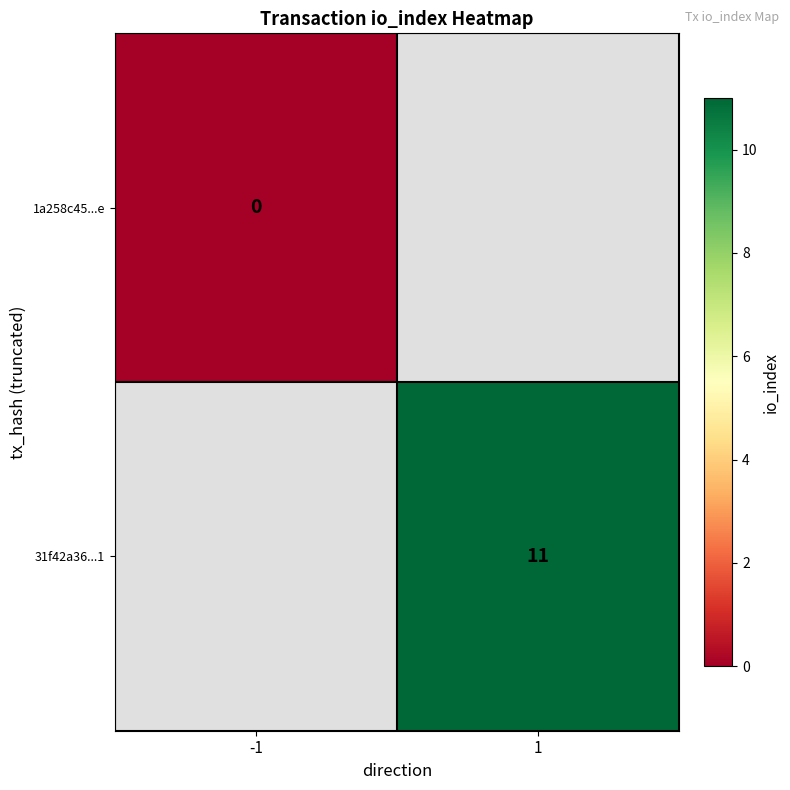

True or false: 31f42a36...1 has a value of 11 at 1.

True